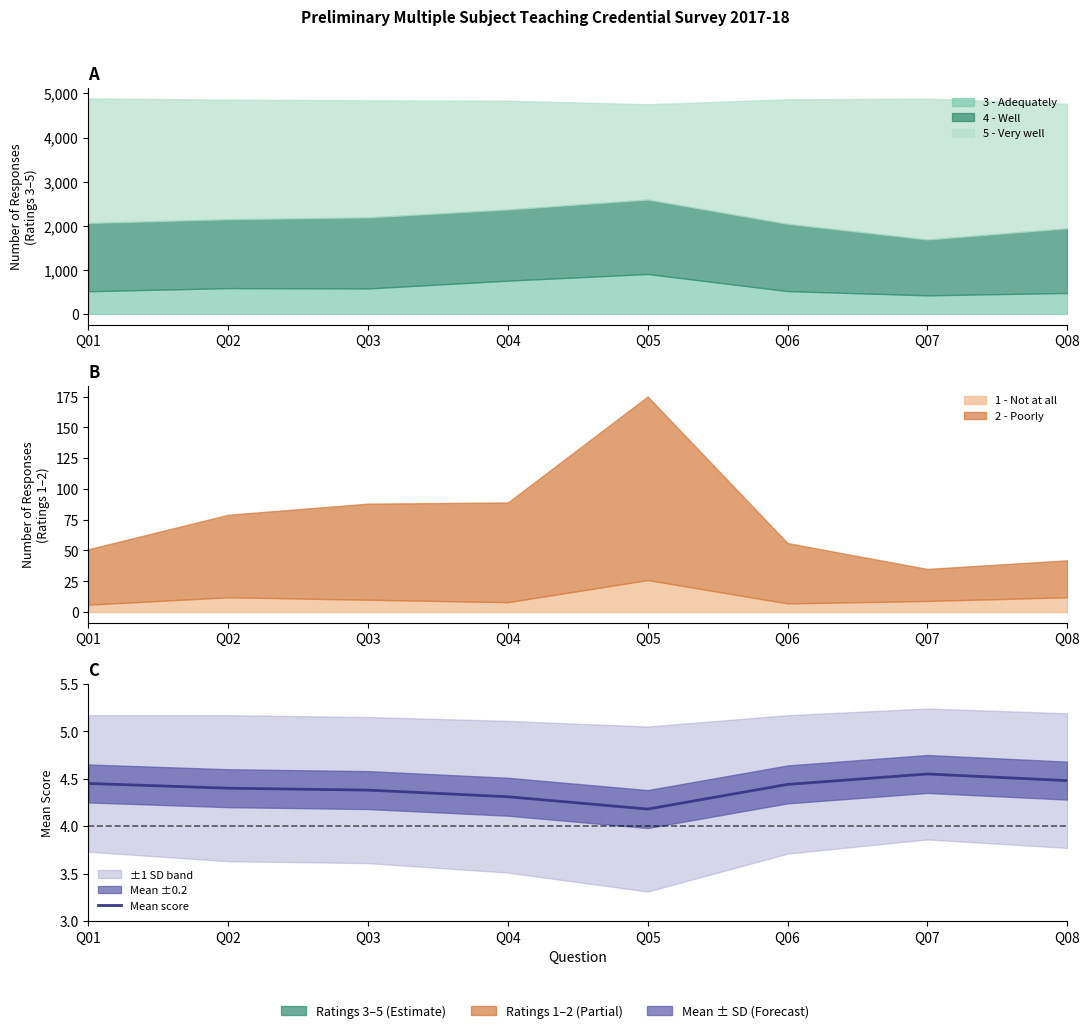

What is the change in value from Q04 to Q08?

+0.2